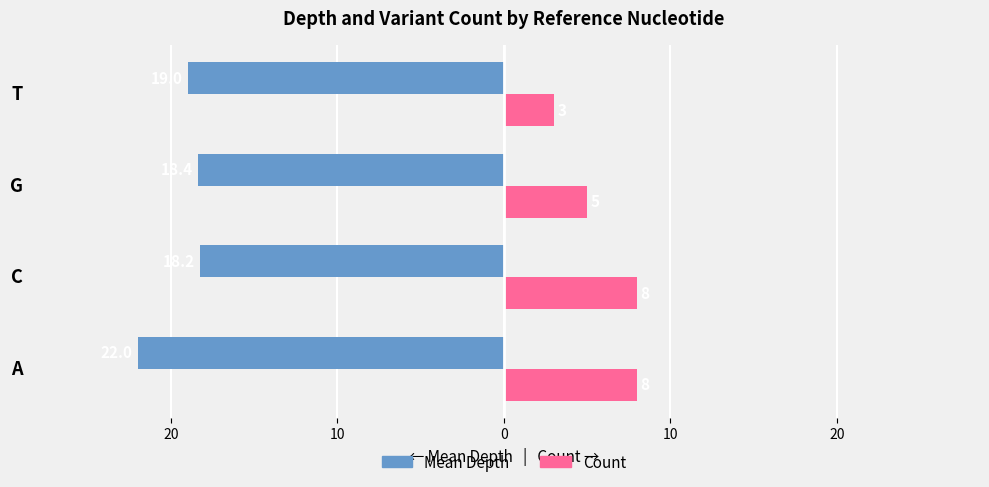

What are all the series names shown in the legend?

Mean Depth, Count